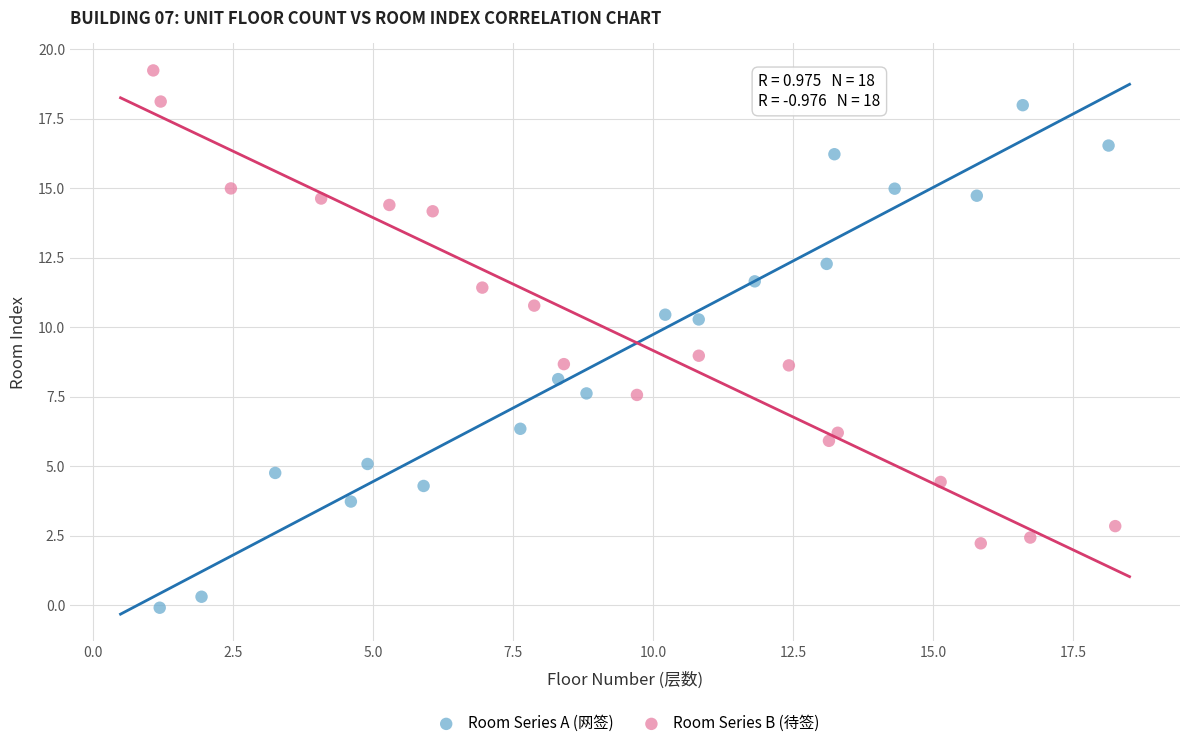

Which series contains the highest Y value?

Room Series B (待签)